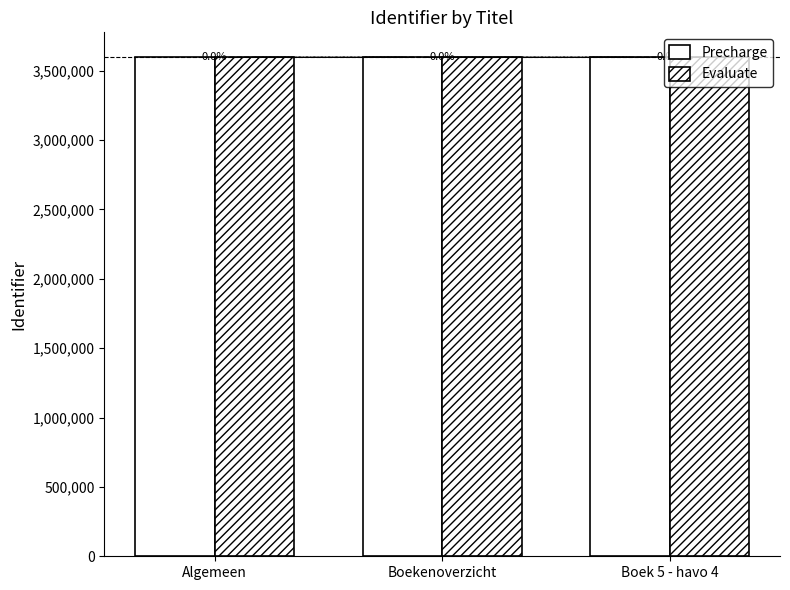

What is the average value of the Precharge series?

3596013